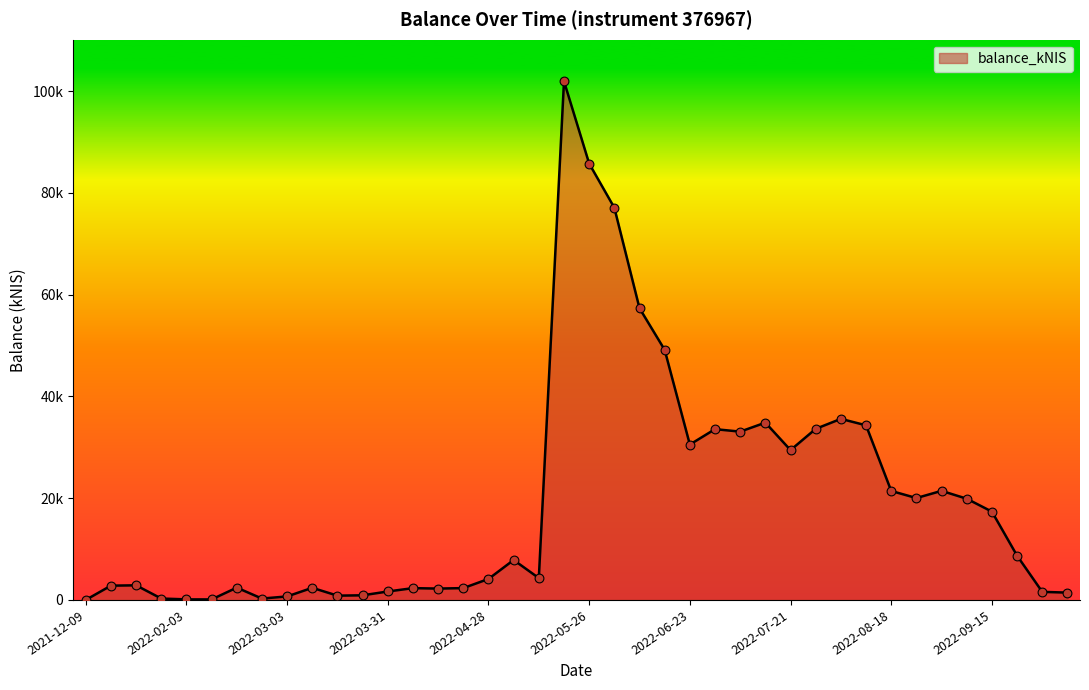

Is this an area chart (filled region under the line)?

Yes